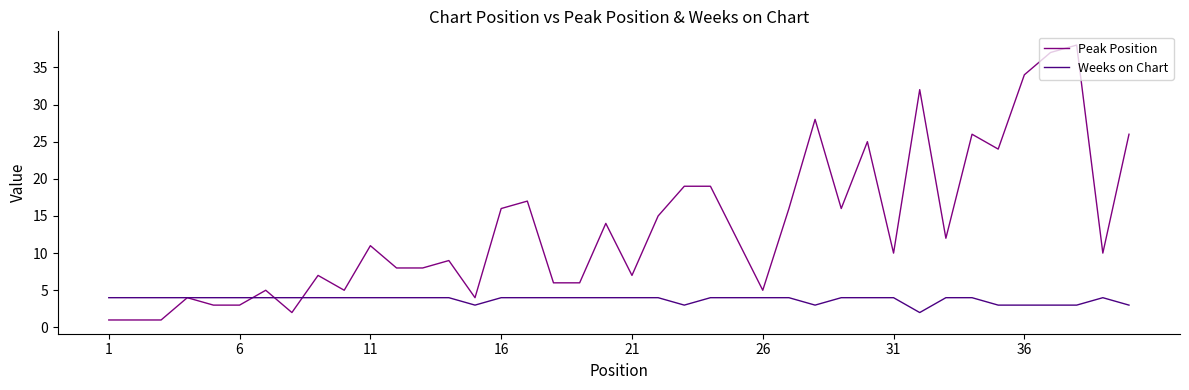

Which series has the largest range (max minus min)?

Peak Position